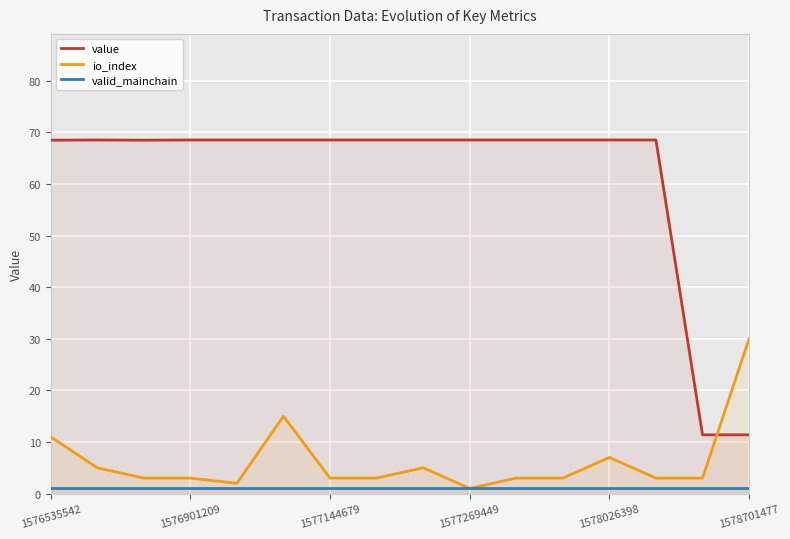

At which label is value closest to 39?

14